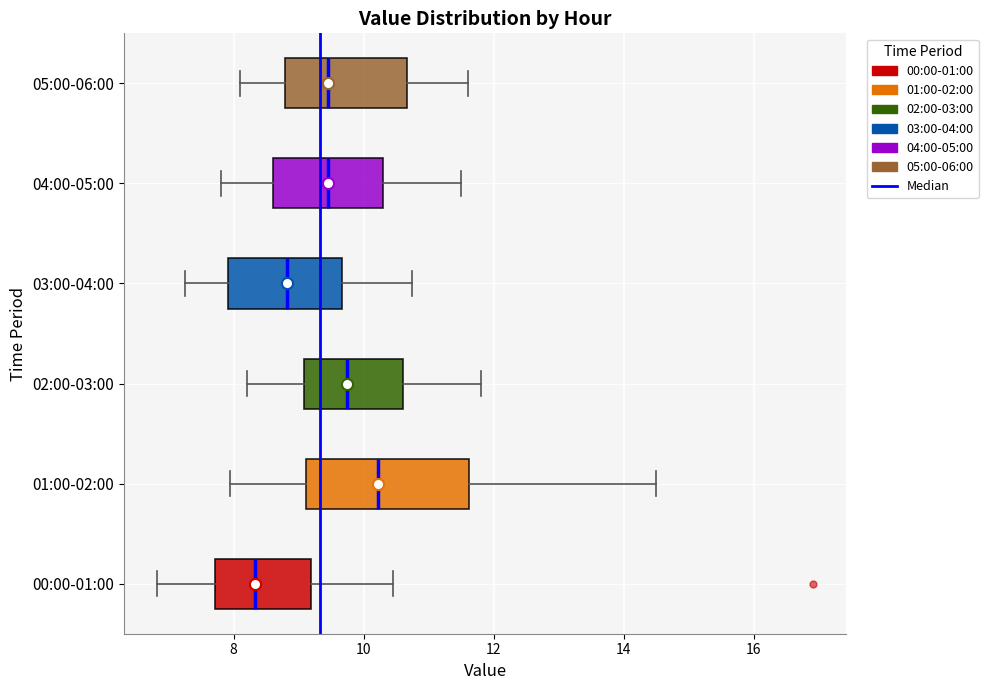

Comparing the boxes themselves (not the whiskers), which one is the widest?

01:00-02:00